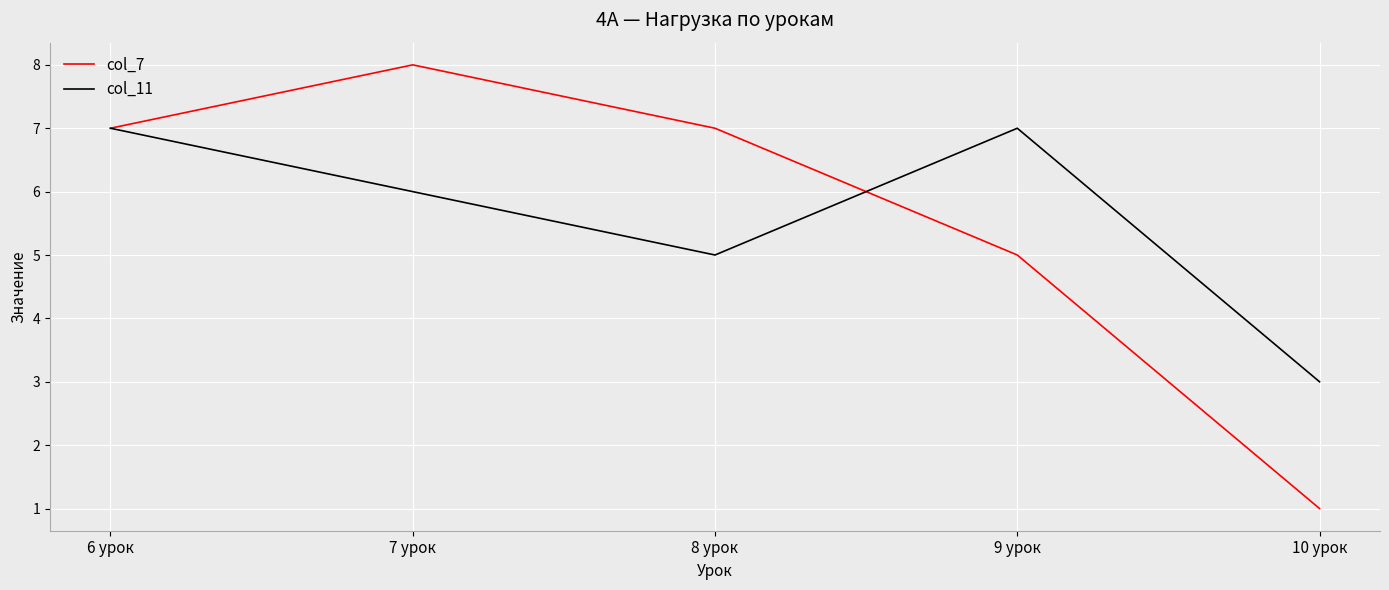

How many interior local peaks does the col_7 series have?

1